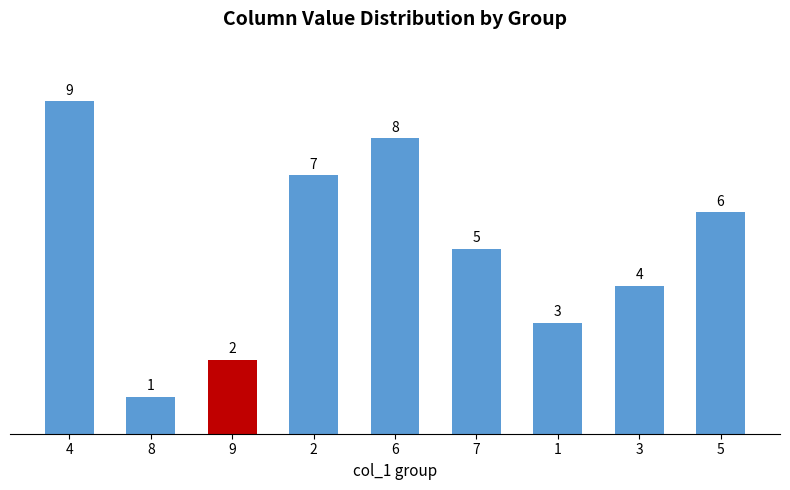

Rank the categories by value from highest to lowest.

4, 6, 2, 5, 7, 3, 1, 9, 8